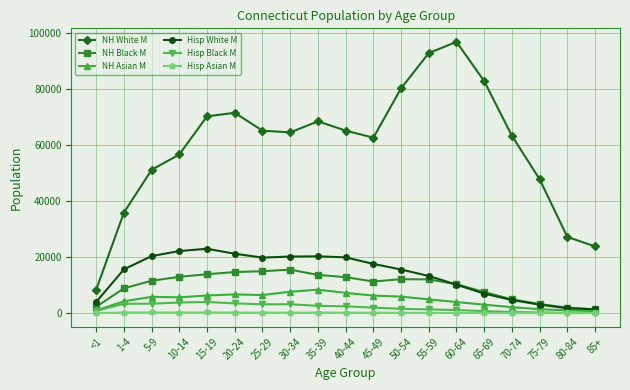

Between 10-14 and 55-59, which series saw the biggest shift?

NH White M